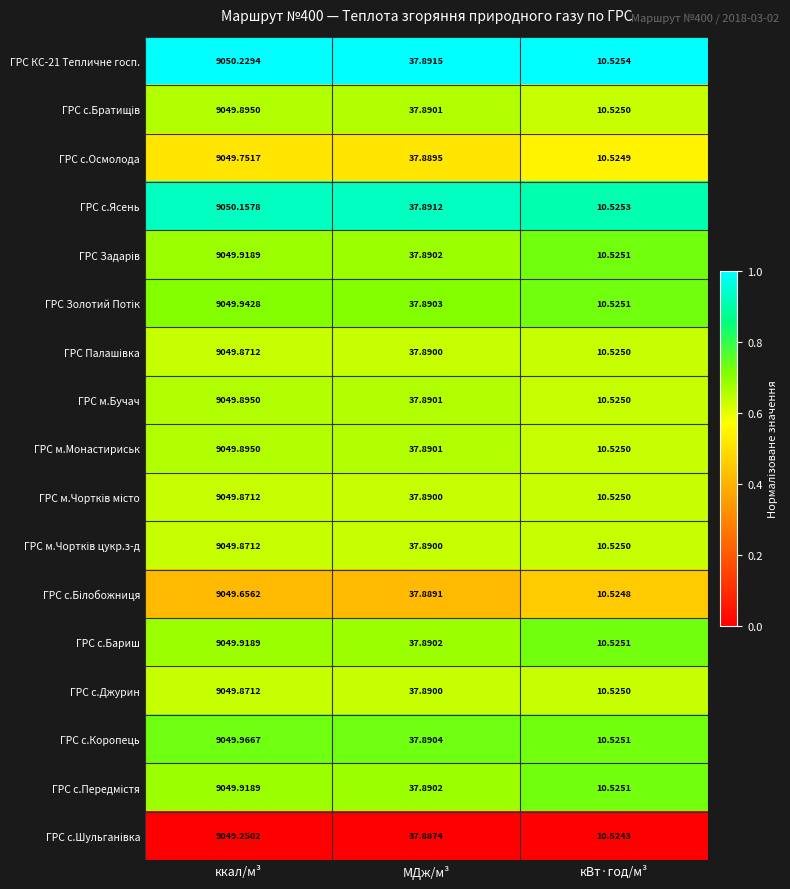

At which category is the sum across all series the highest?

ккал/м³